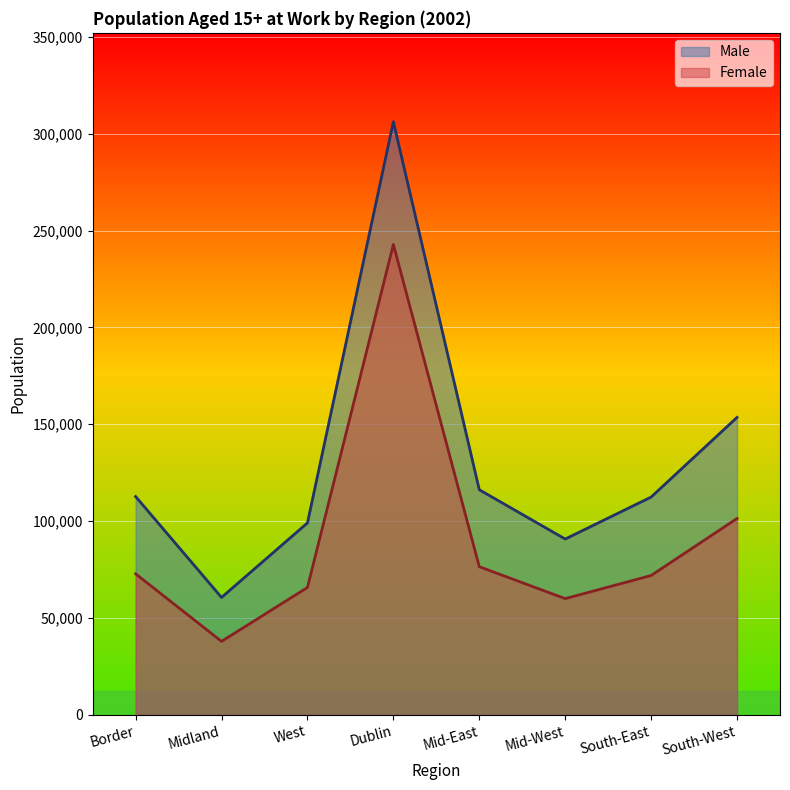

Which series has the largest range (max minus min)?

Male